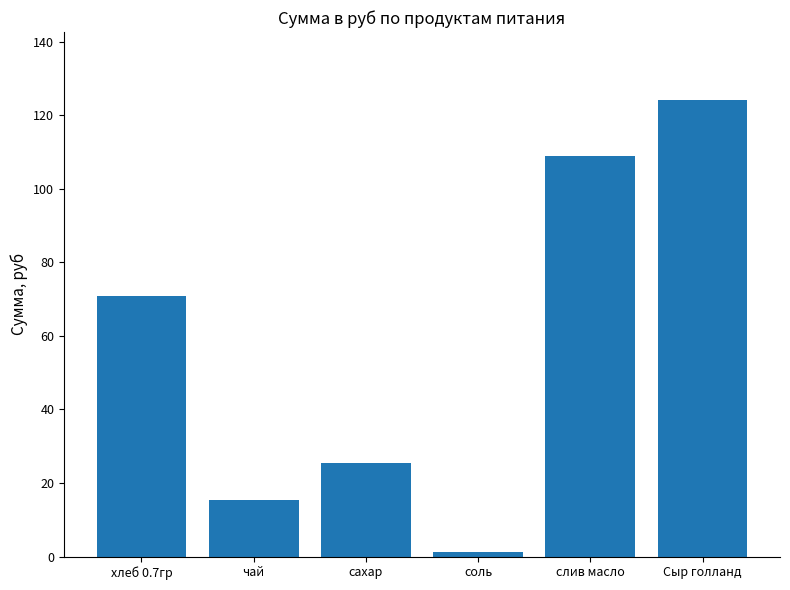

Reading left to right, what are all the values shown in this chart?

хлеб 0.7гр=70.9	чай=15.5	сахар=25.6	соль=1.1	слив масло=108.8	Сыр голланд=124.0